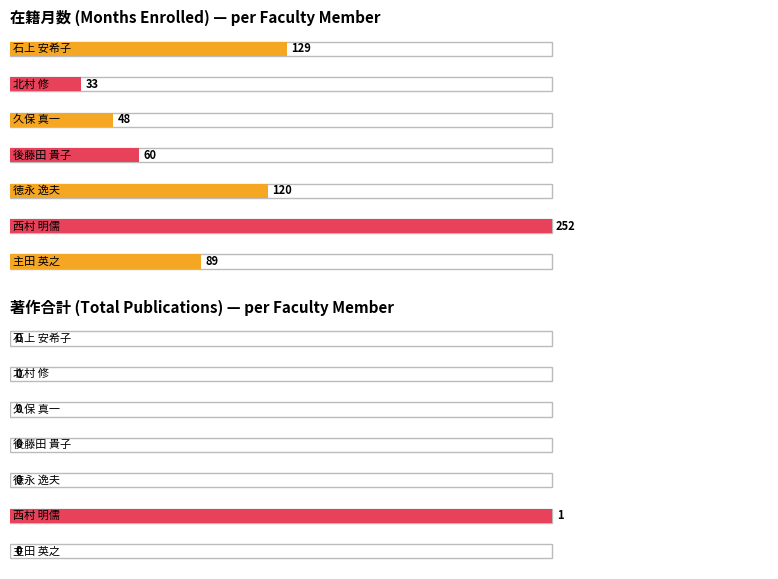

Rank the series by their maximum value, from lowest to highest.

著作合計, 在籍月数